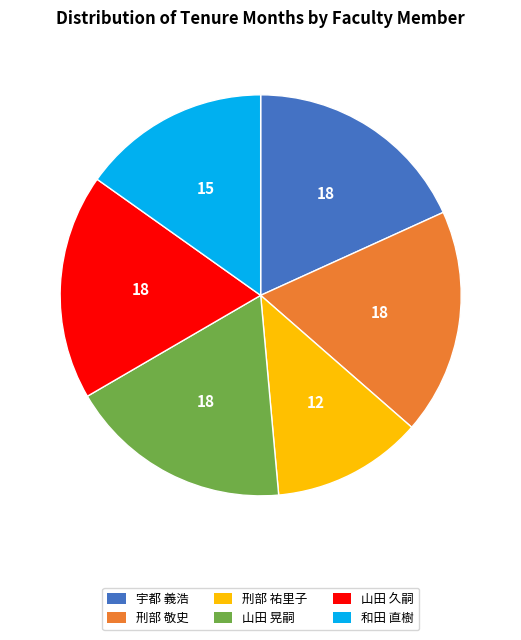

Does any single category account for the majority?

No